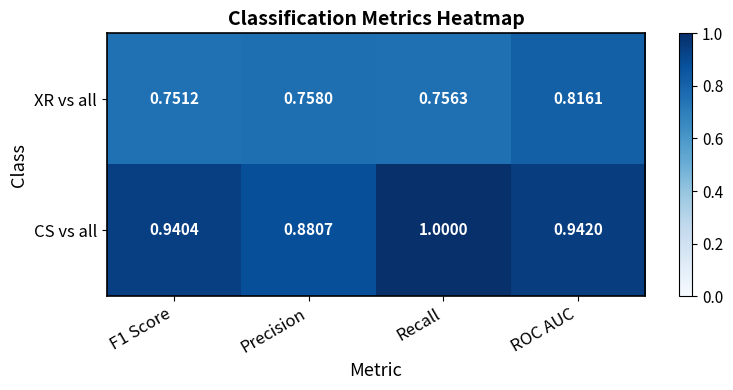

At which category is the sum across all series the highest?

ROC AUC